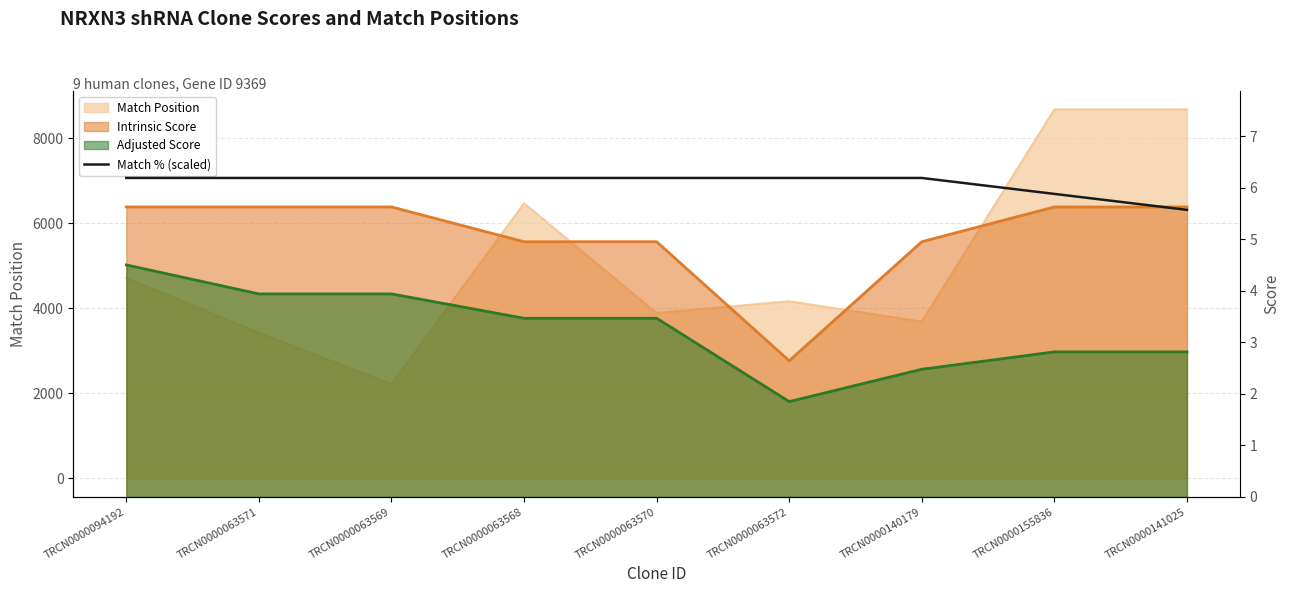

What is the difference between the maximum and minimum values?

0.6